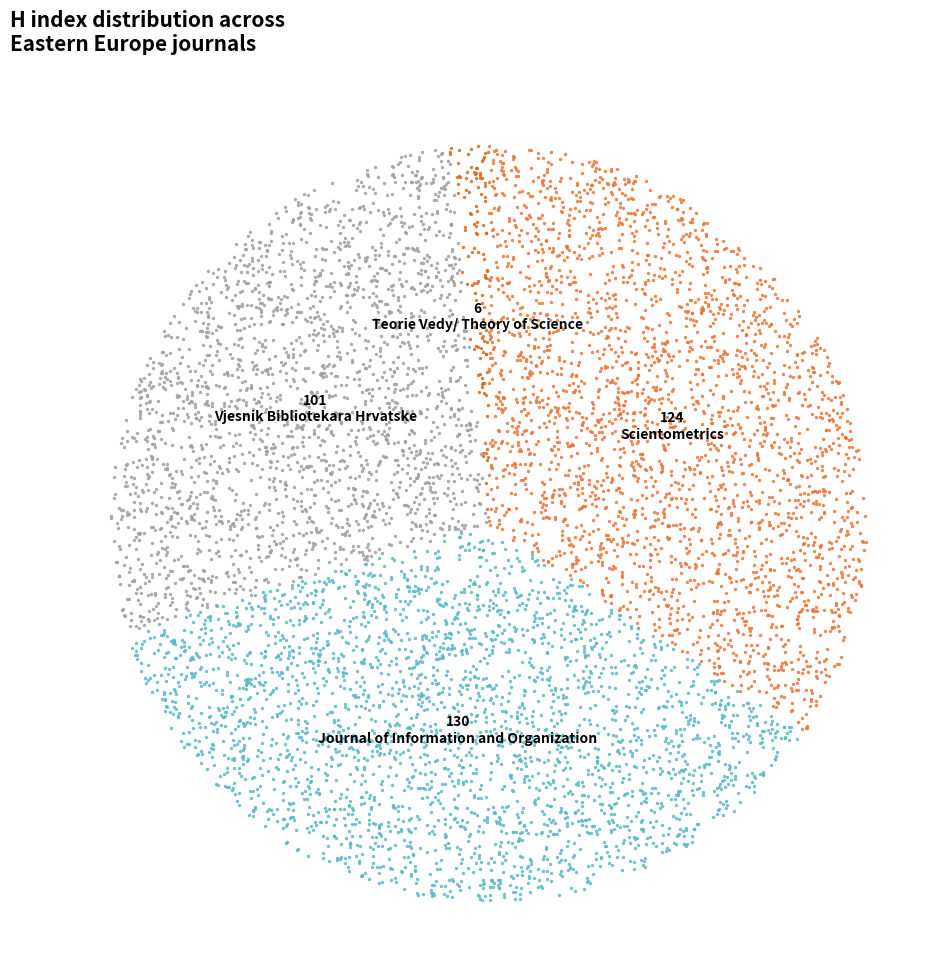

Is Scientometrics the majority of the pie?

No